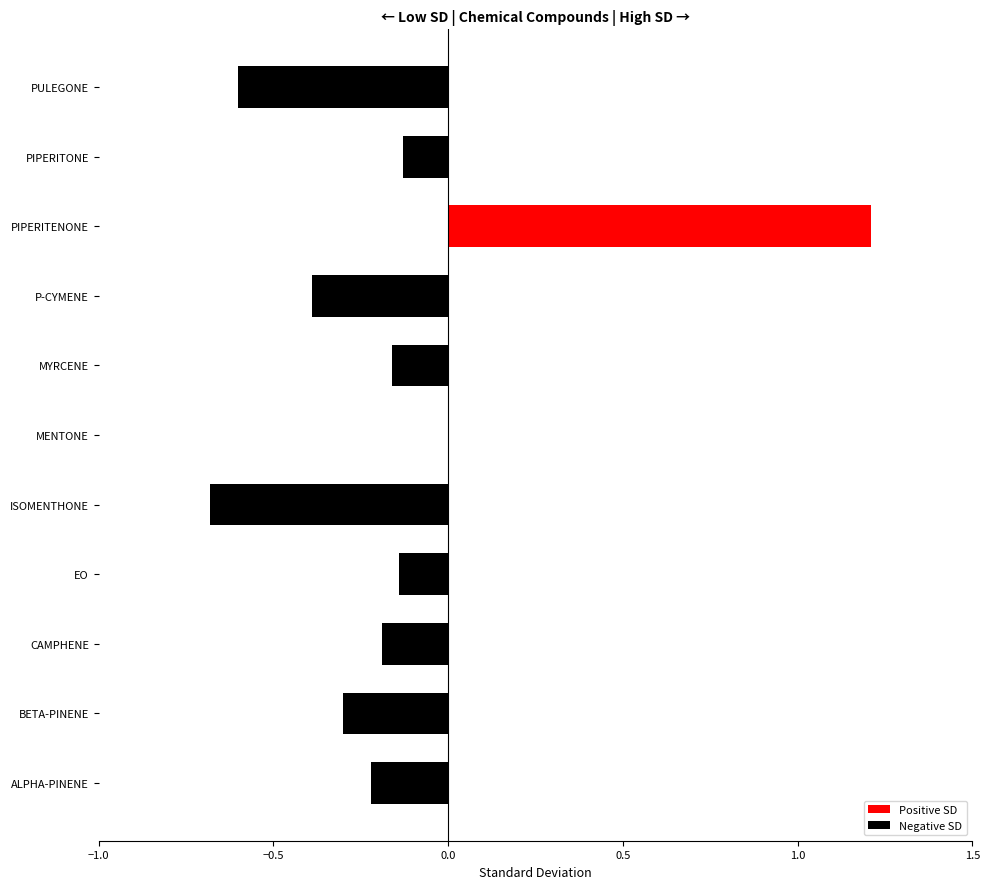

How many series are shown in this chart?

1